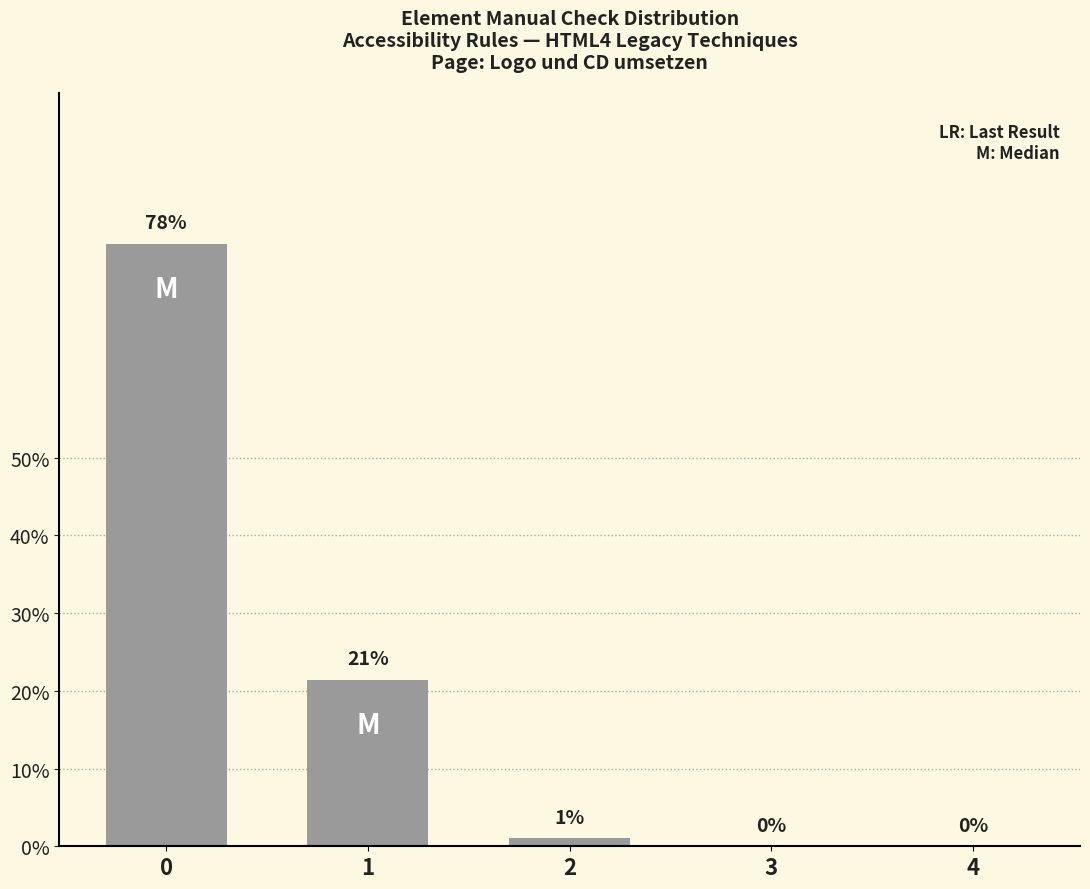

What is the approximate value at 2?

1.0